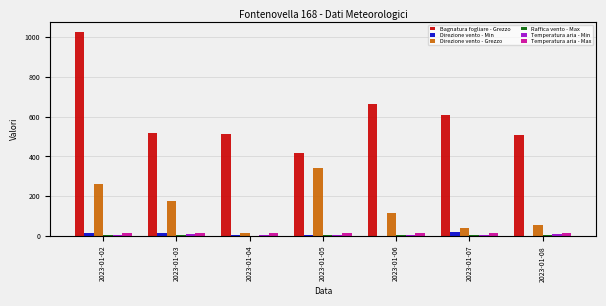

Which series has the largest total across all categories?

Bagnatura fogliare - Grezzo